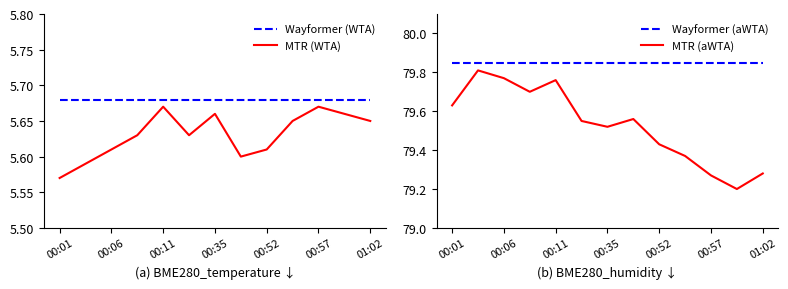

In MTR (WTA), how many points are higher than both neighbors (excluding endpoints)?

3